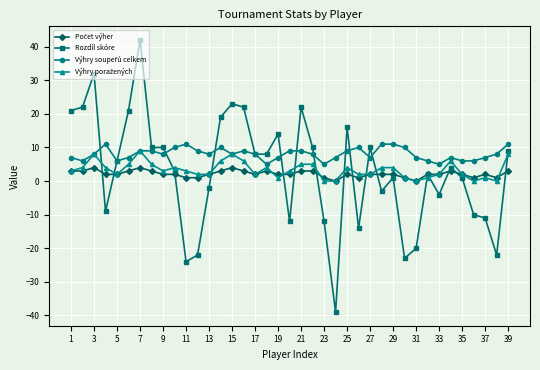

True or false: Rozdíl skóre has more than 2 interior local peaks.

True